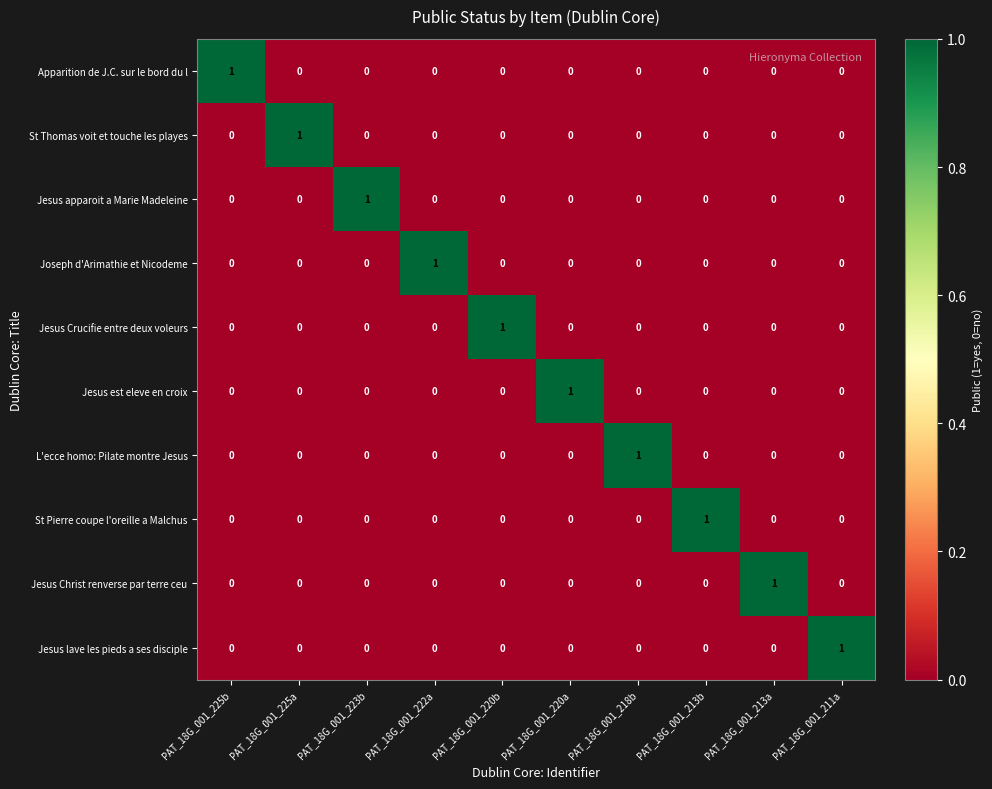

True or false: Jesus lave les pieds a ses disciple has a value of 1 at PAT_18G_001_211a.

True